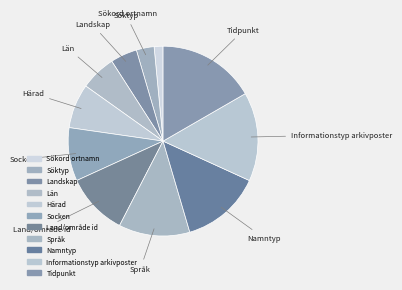

Count the number of slices in the pie.

11